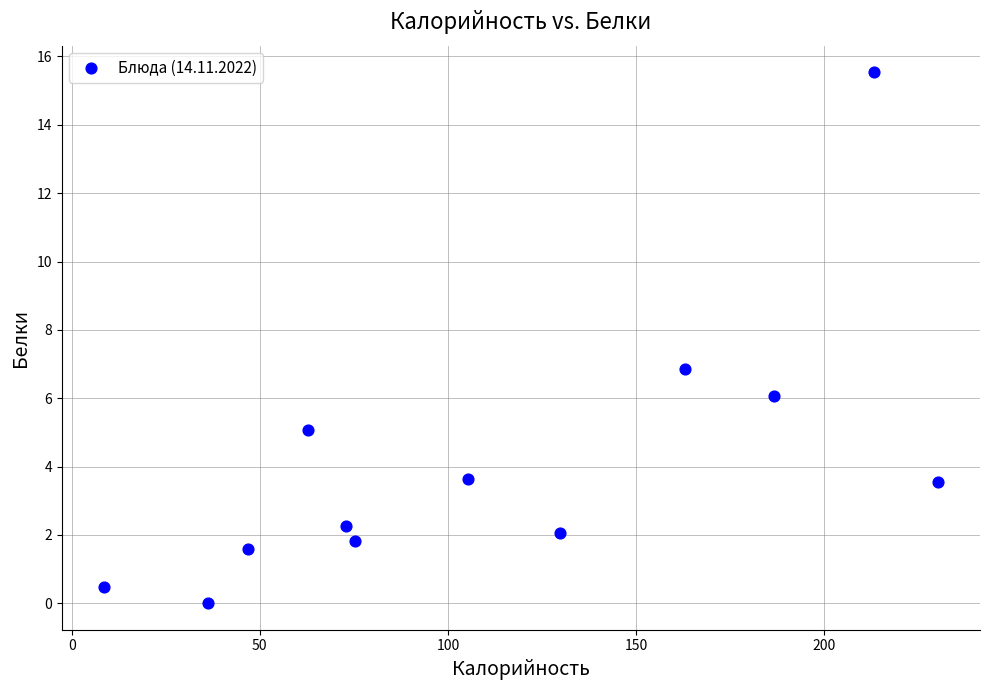

What is the range of Y values (max minus min)?

15.5